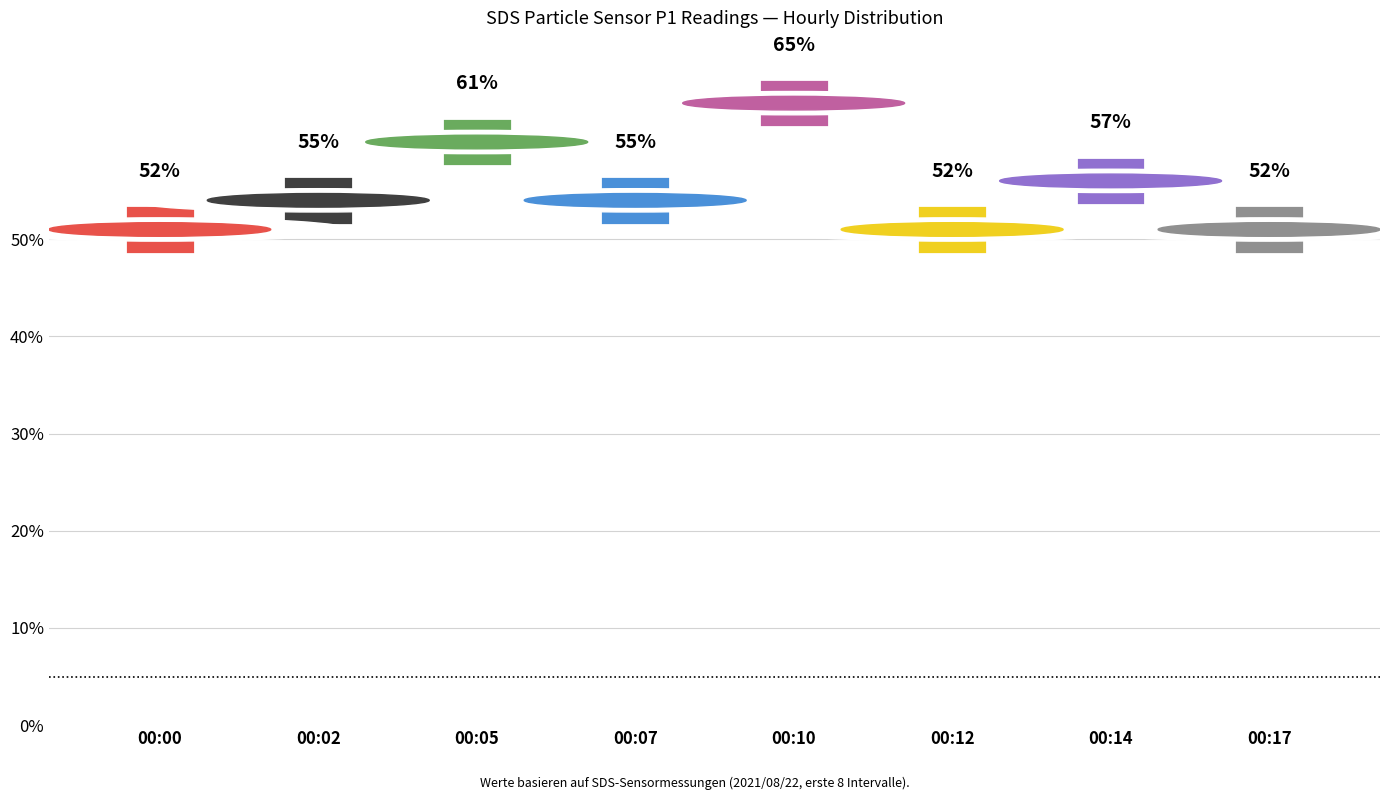

What is the difference between the maximum and second lowest values?

13